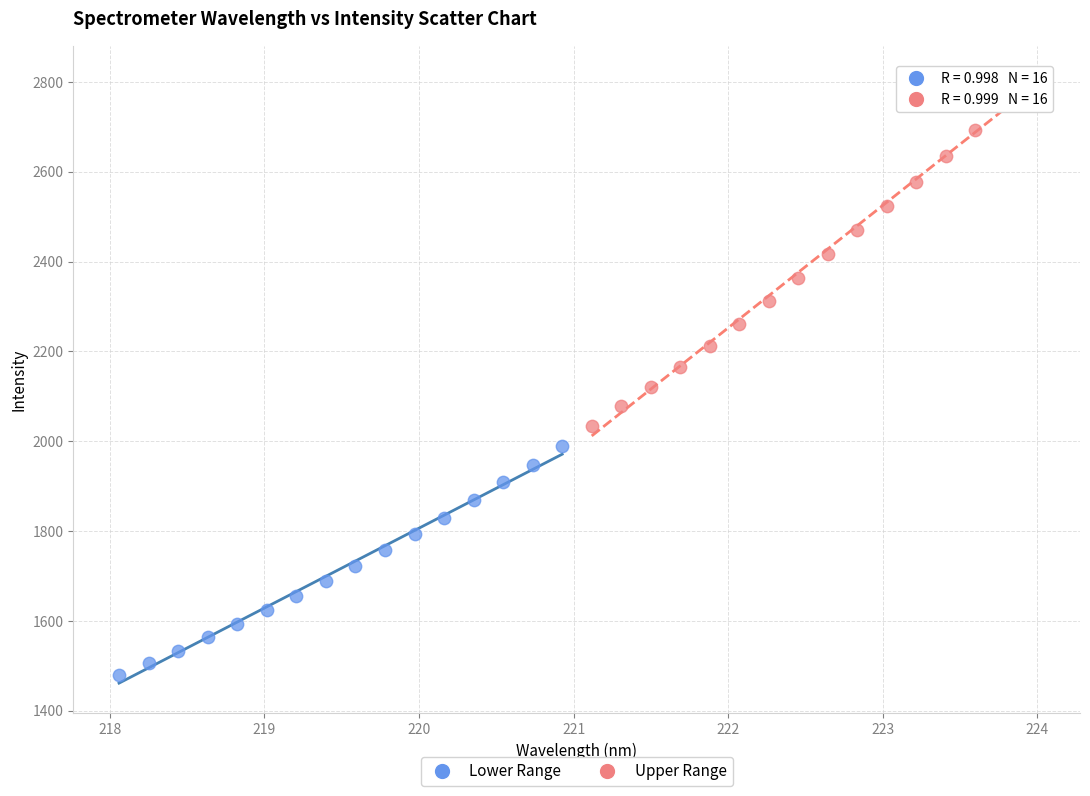

What are all the series names shown in the legend?

Lower Range, Upper Range